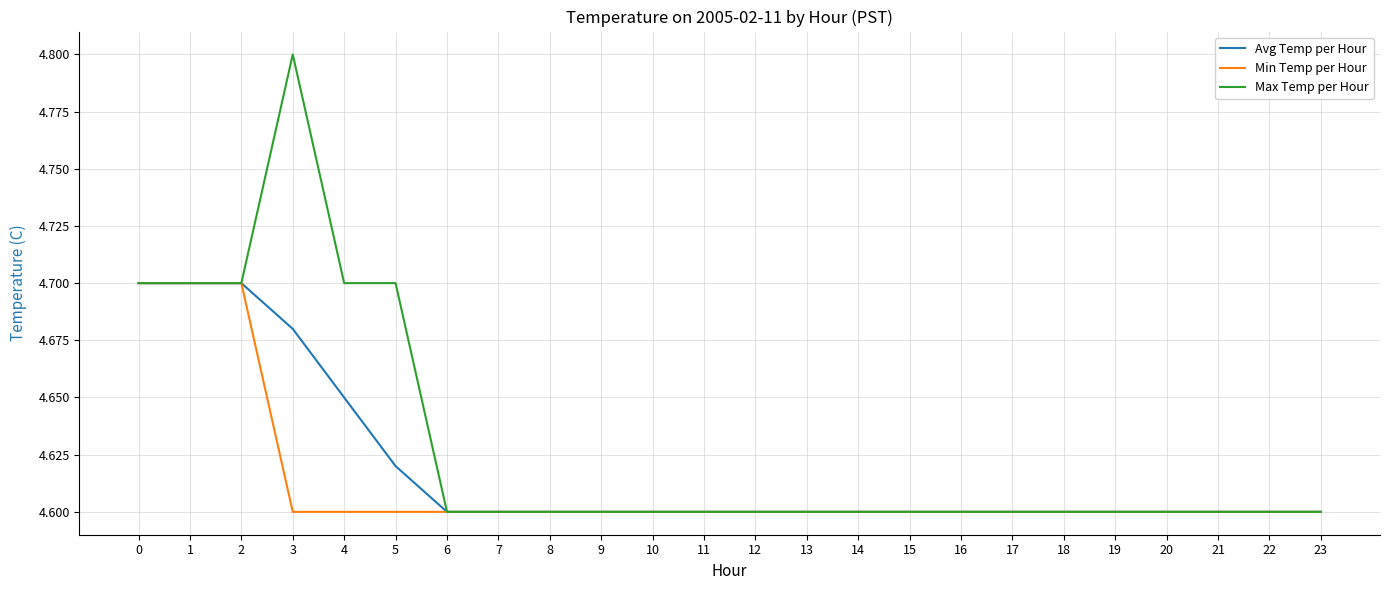

Which series has the largest range (max minus min)?

Max Temp per Hour